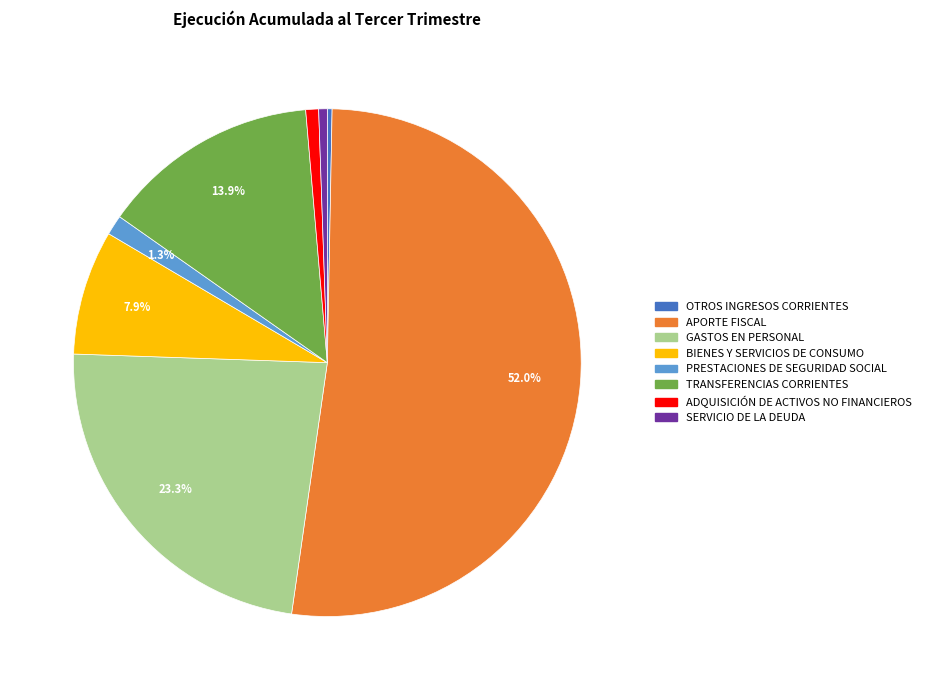

What percentage do APORTE FISCAL and BIENES Y SERVICIOS DE CONSUMO together represent?

59.9%